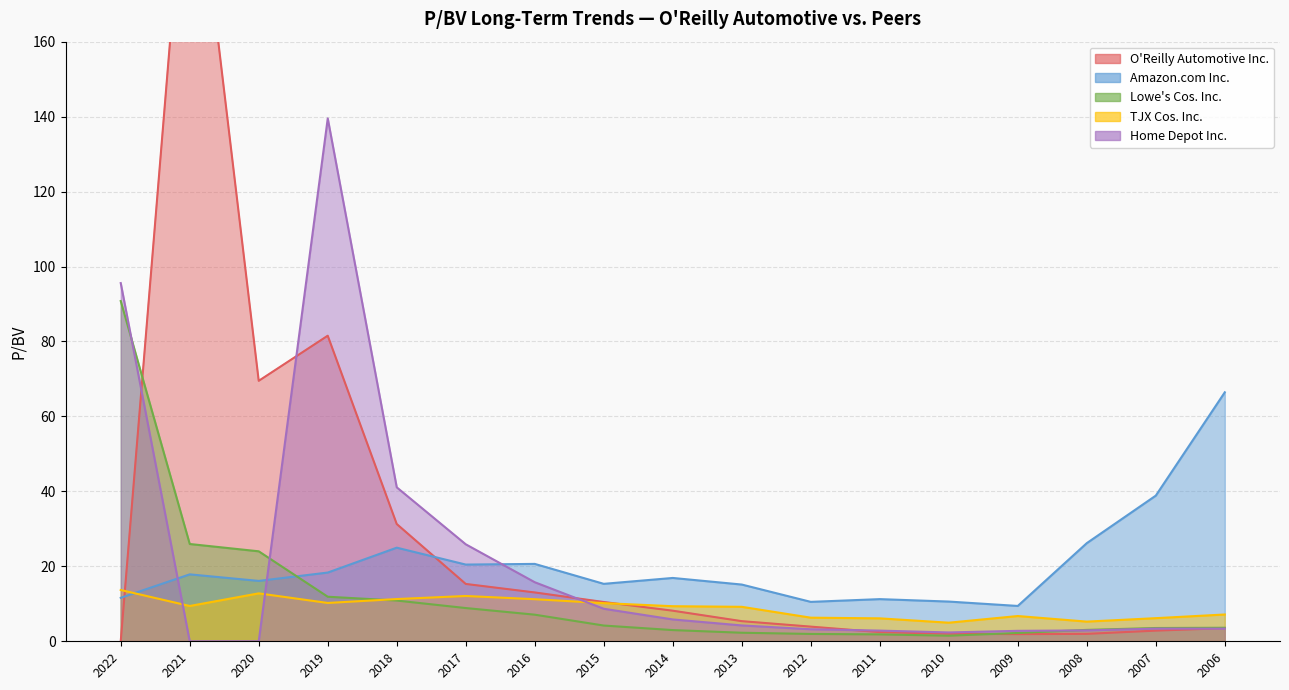

The value of TJX Cos. Inc. at 2011 is 6.1. True or false?

True